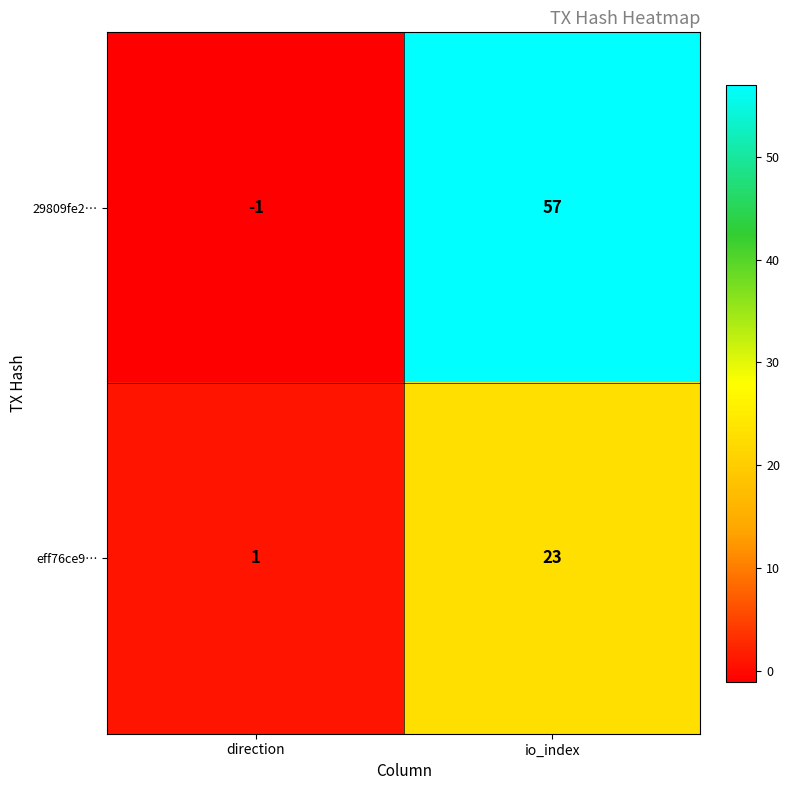

List the series in order of their overall mean, highest first.

29809fe2…, eff76ce9…